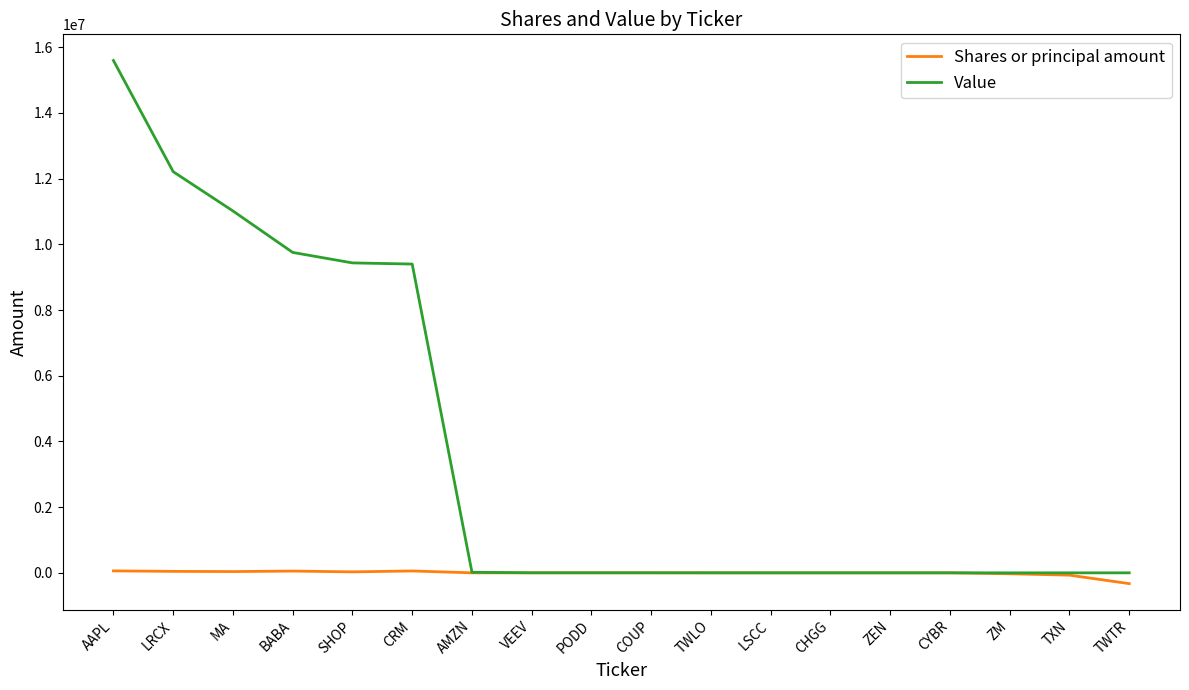

Which series ends up on top after the final intersection of Value and Shares or principal amount?

Value